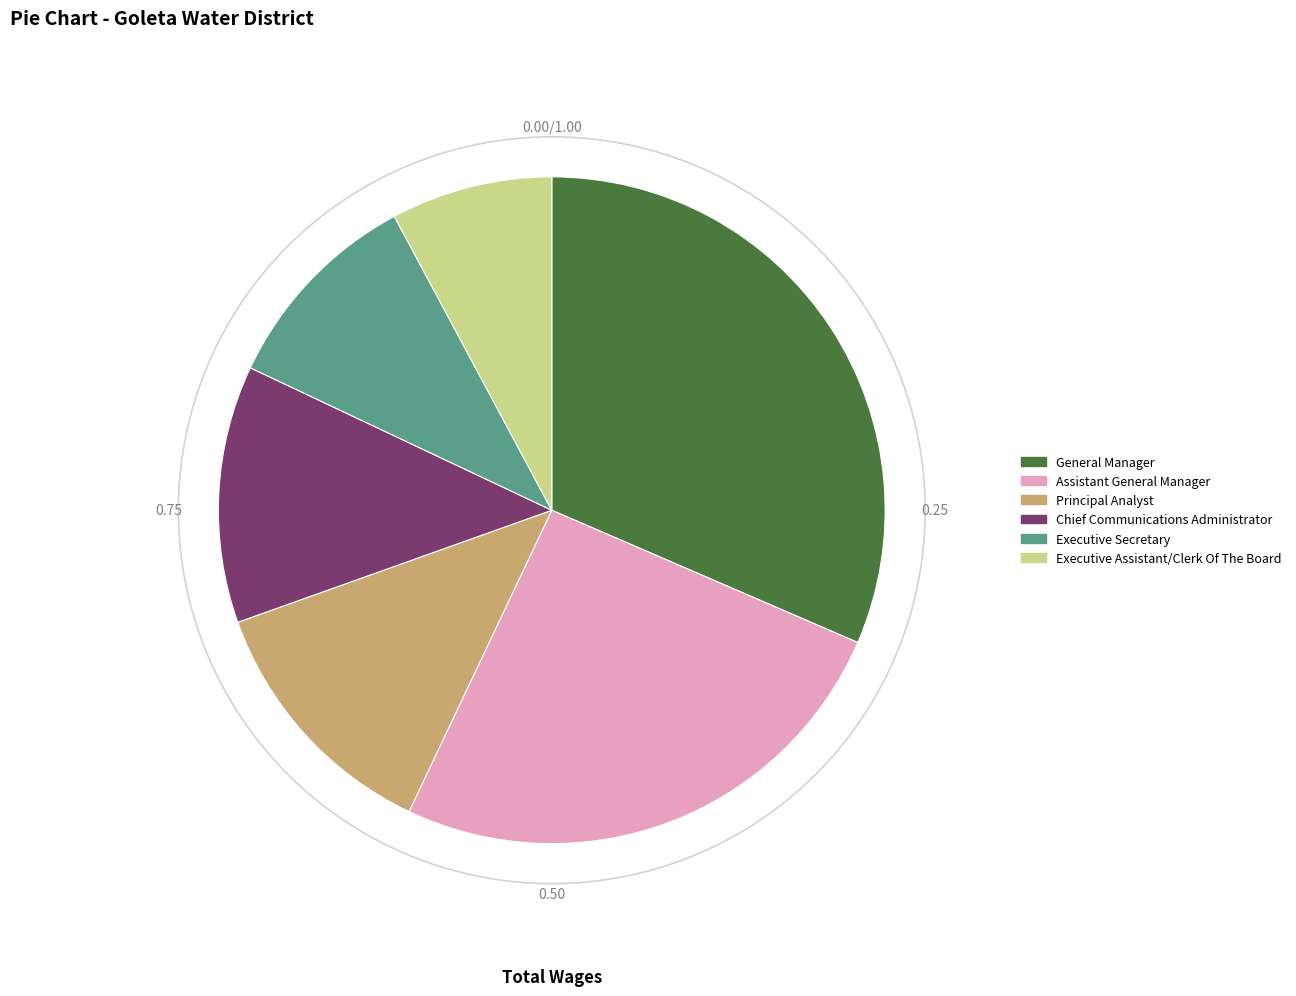

Is it true that Chief Communications Administrator is 12% of the pie?

True